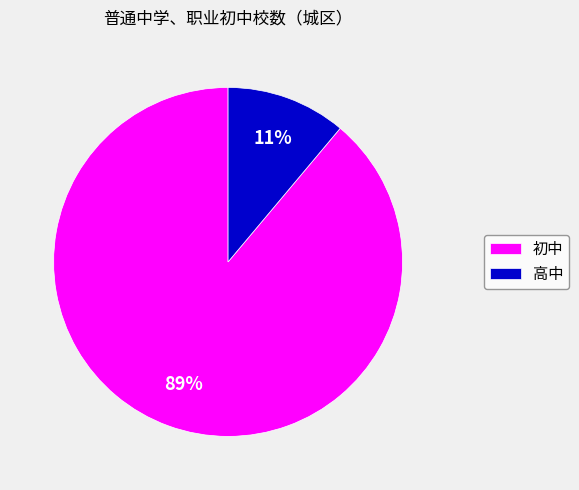

Which category has the biggest portion of the pie?

初中